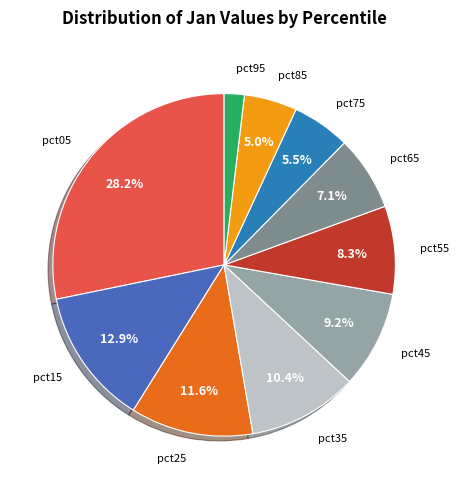

Is there a majority slice in this chart?

No